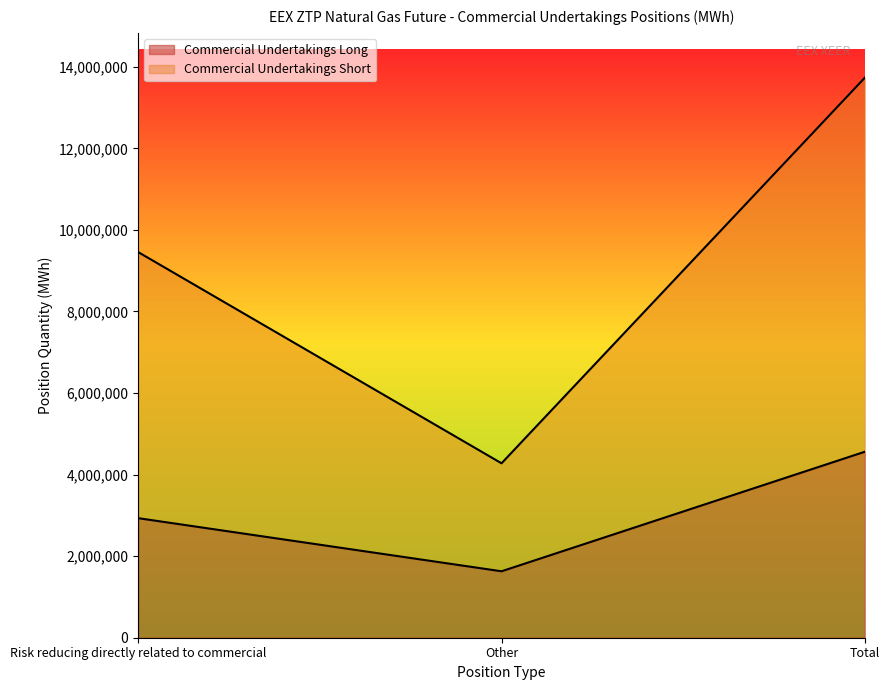

What is the difference between the Commercial Undertakings Long values at Other and Risk reducing directly related to commercial?

1302418